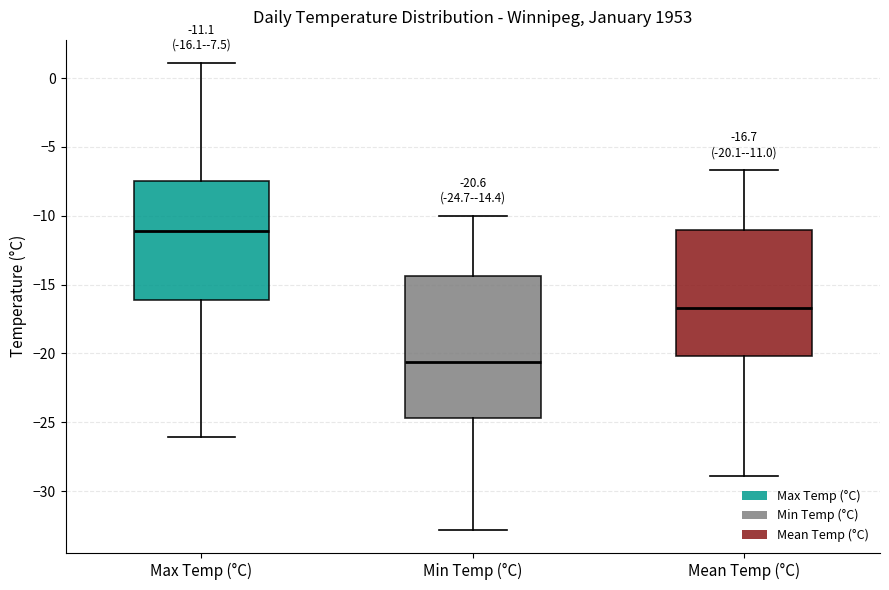

Which box's median line is the highest?

Max Temp (°C)